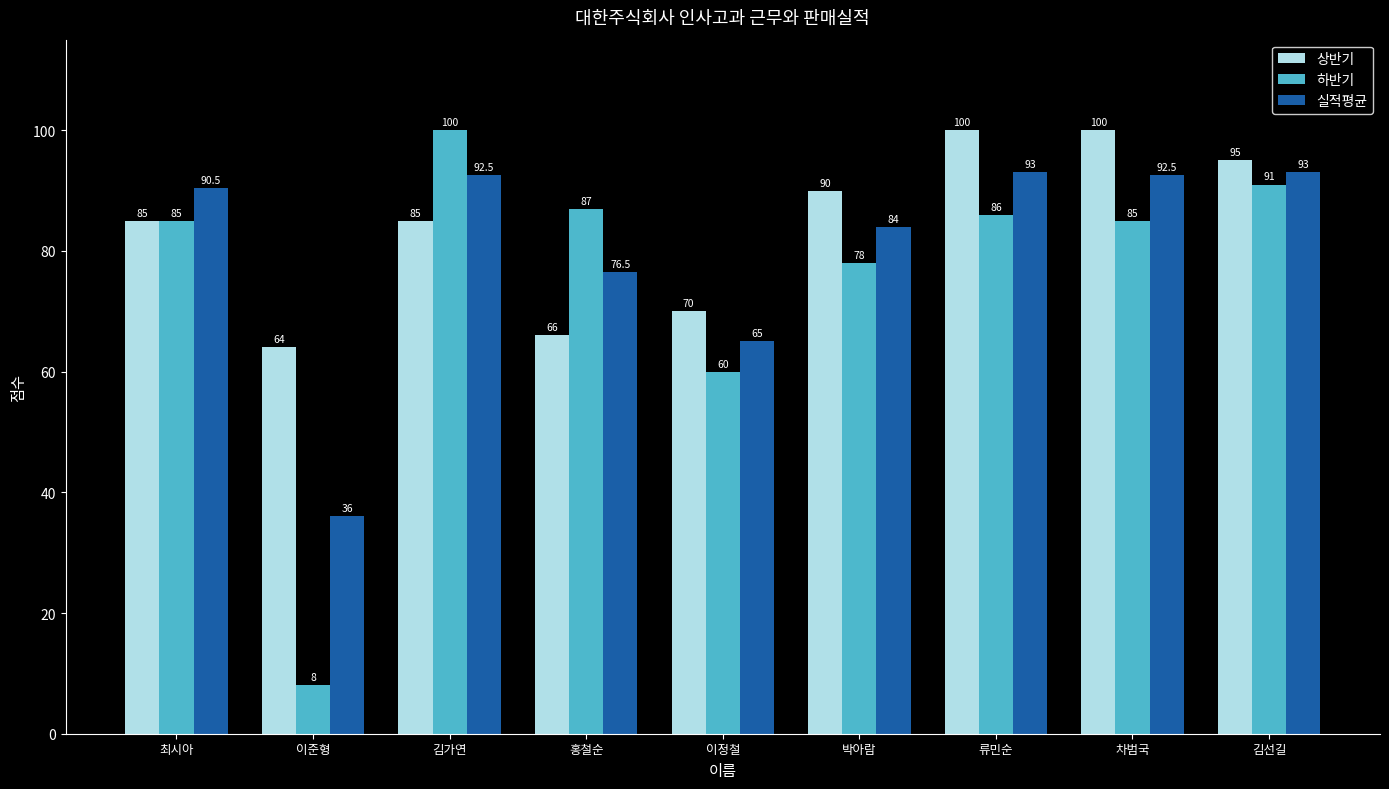

Rank the series by their average value, from lowest to highest.

하반기, 실적평균, 상반기